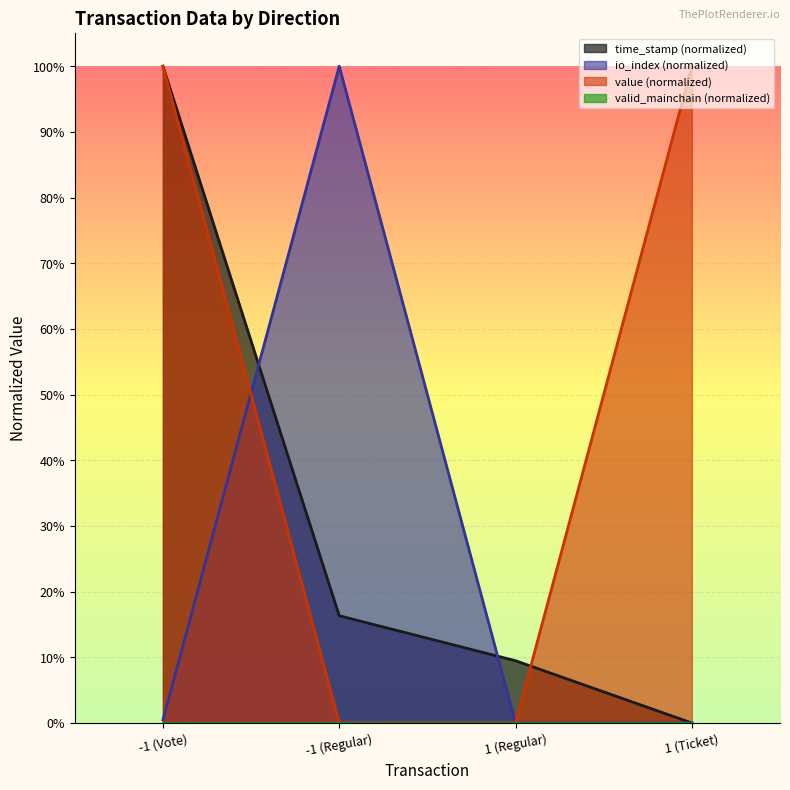

True or false: time_stamp has more than 0 points higher than both neighbors.

False